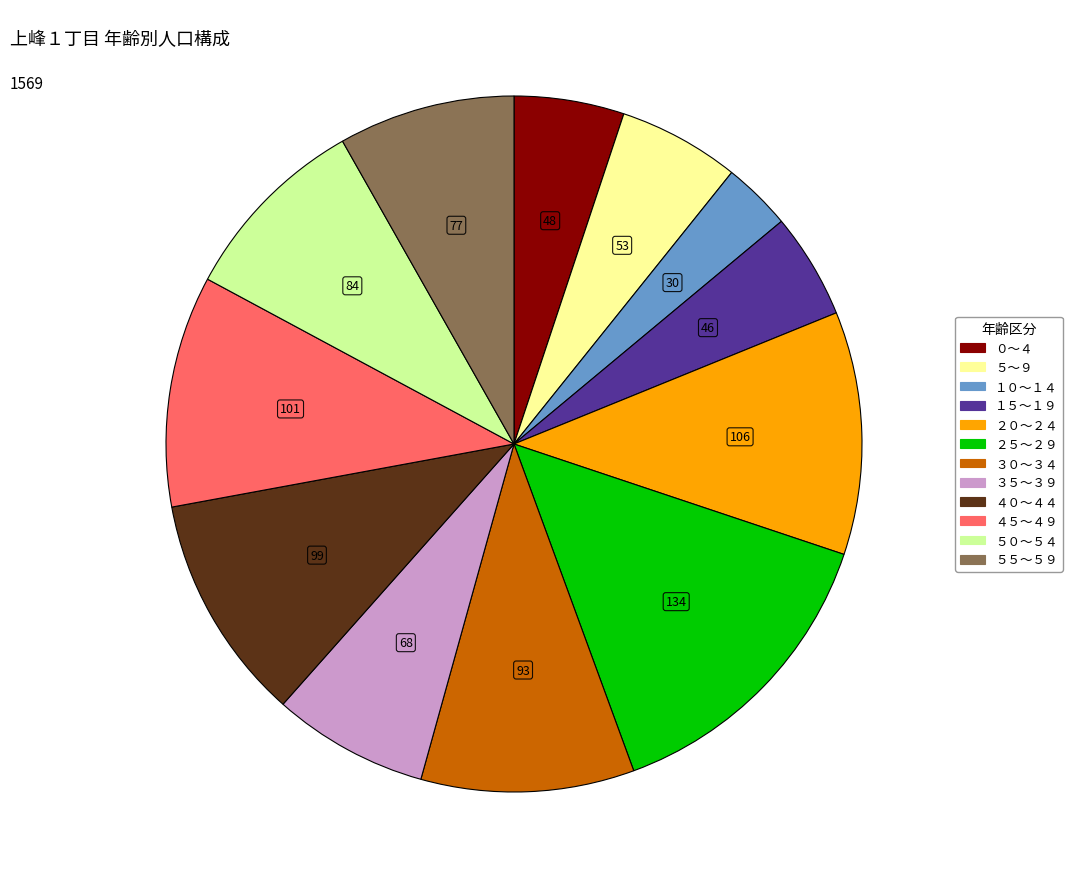

Combined, do ２０～２４ and ０～４ account for over 50%?

No